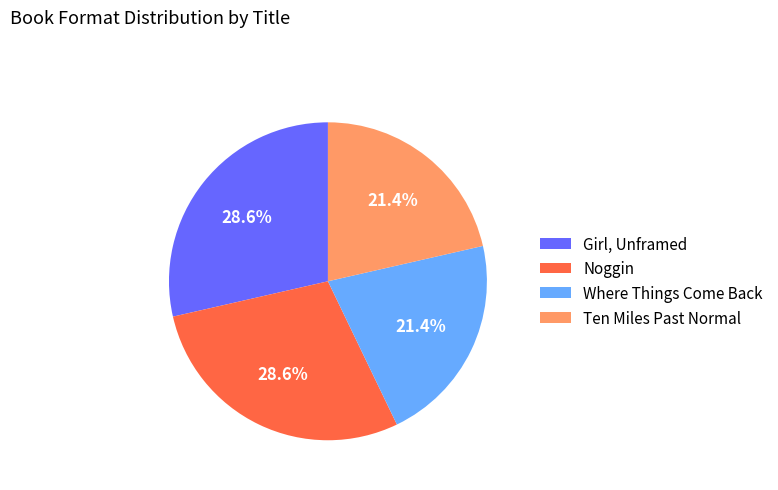

Approximately how many times larger is the value at Girl, Unframed compared to Where Things Come Back?

1.3